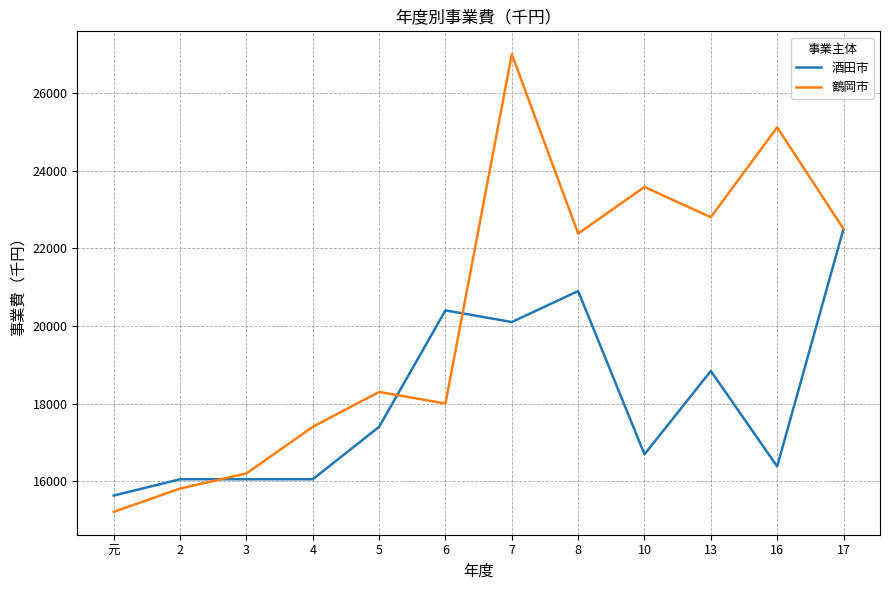

What is the average value of the 鶴岡市 series?

20358